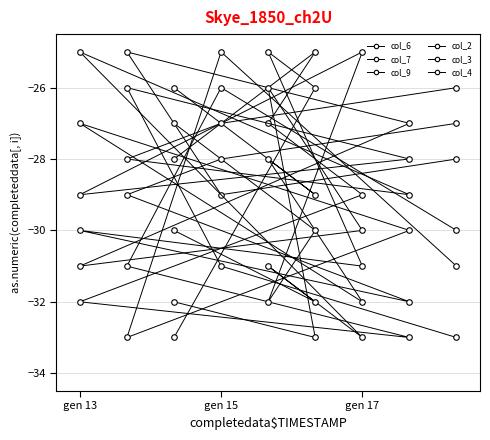

Where do col_3 and col_9 first cross each other?

gen 15 and gen 17